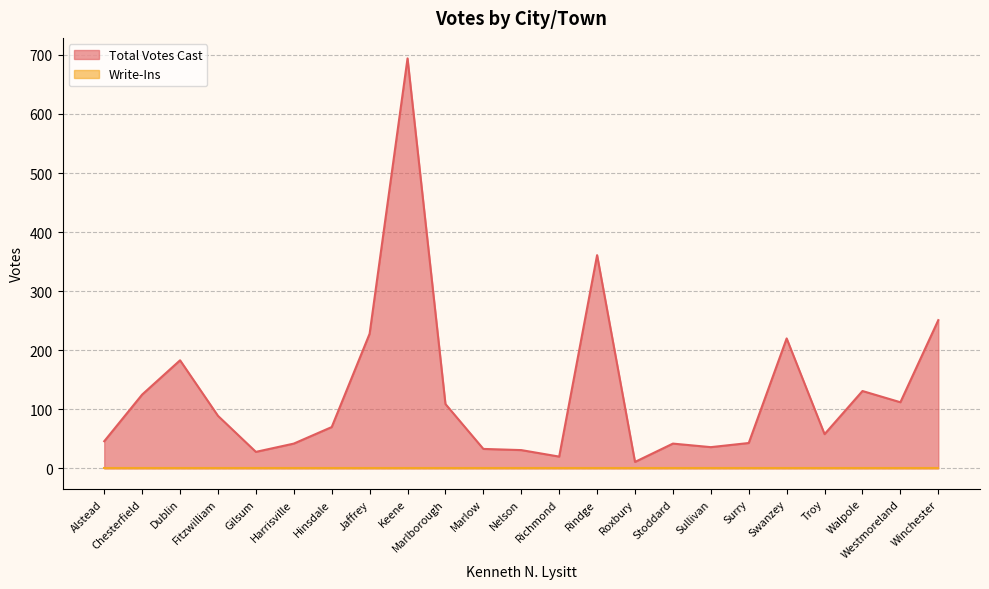

Reading left to right, extract all data points from this chart.

Alstead=46	Chesterfield=125	Dublin=183	Fitzwilliam=89	Gilsum=28	Harrisville=42	Hinsdale=70	Jaffrey=228	Keene=694	Marlborough=109	Marlow=33	Nelson=31	Richmond=20	Rindge=361	Roxbury=11	Stoddard=42	Sullivan=36	Surry=43	Swanzey=220	Troy=58	Walpole=131	Westmoreland=112	Winchester=251